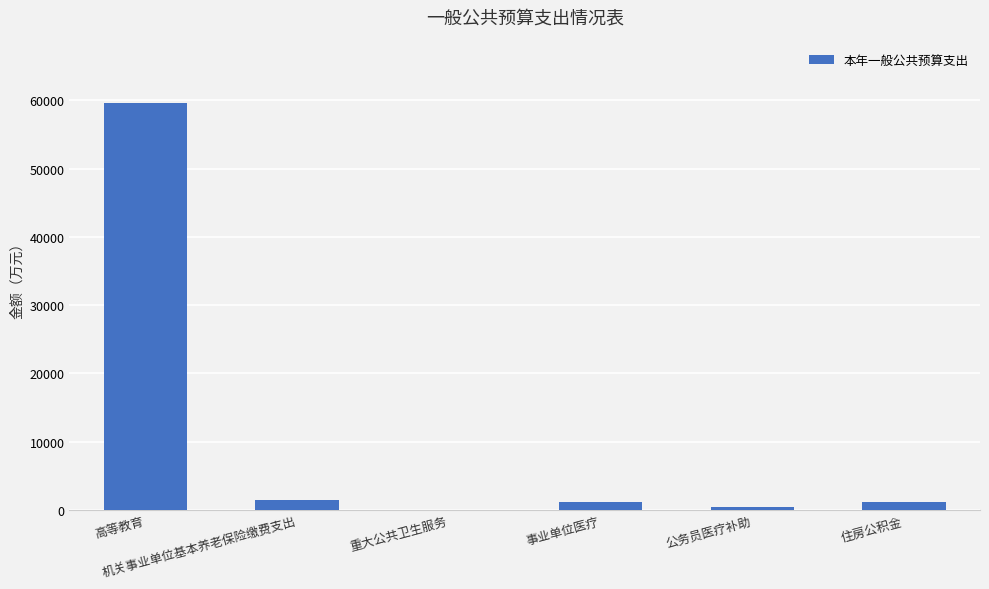

The chart shows a value of 10.0 at 重大公共卫生服务. True or false?

True